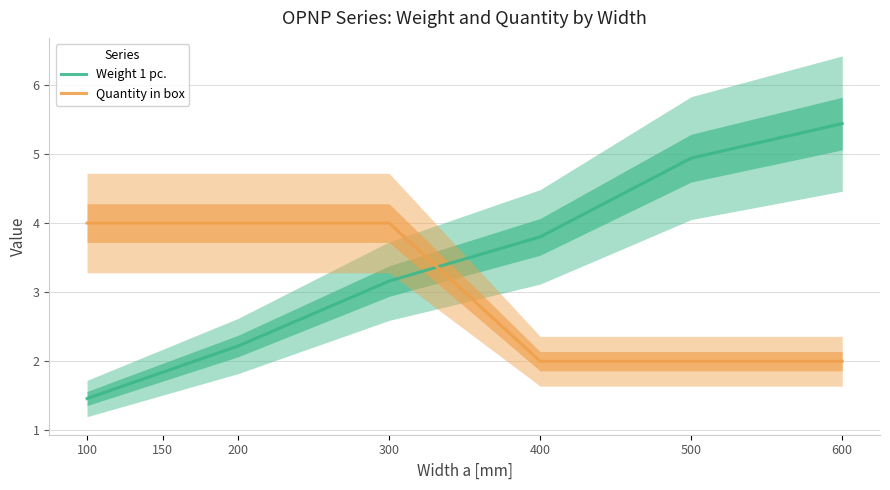

The value of Quantity in box at 200 is 1.3. True or false?

False